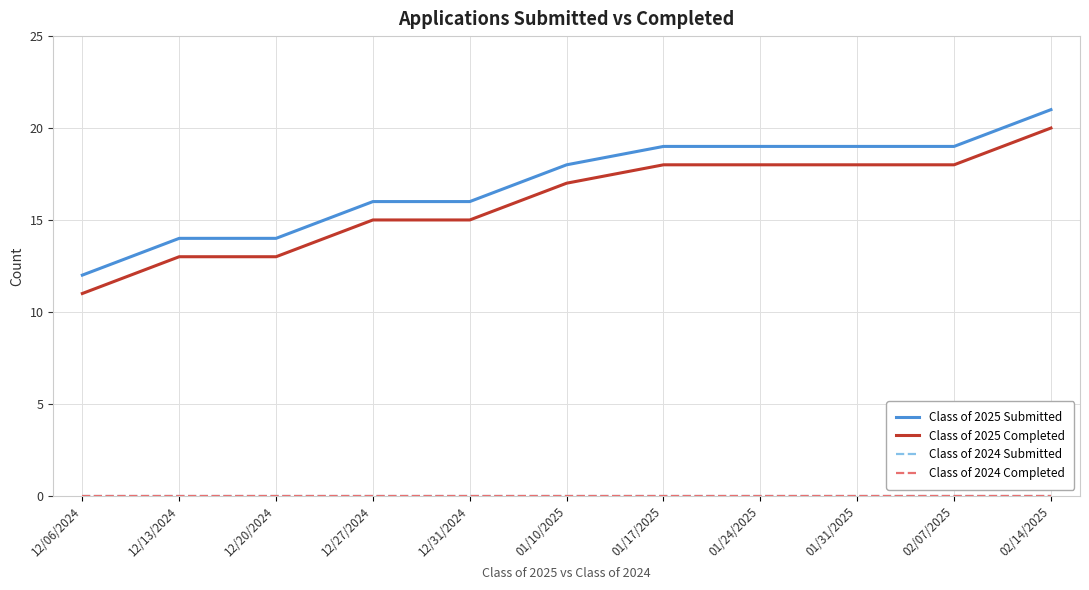

Which series has the largest total across all categories?

Class of 2025 Submitted